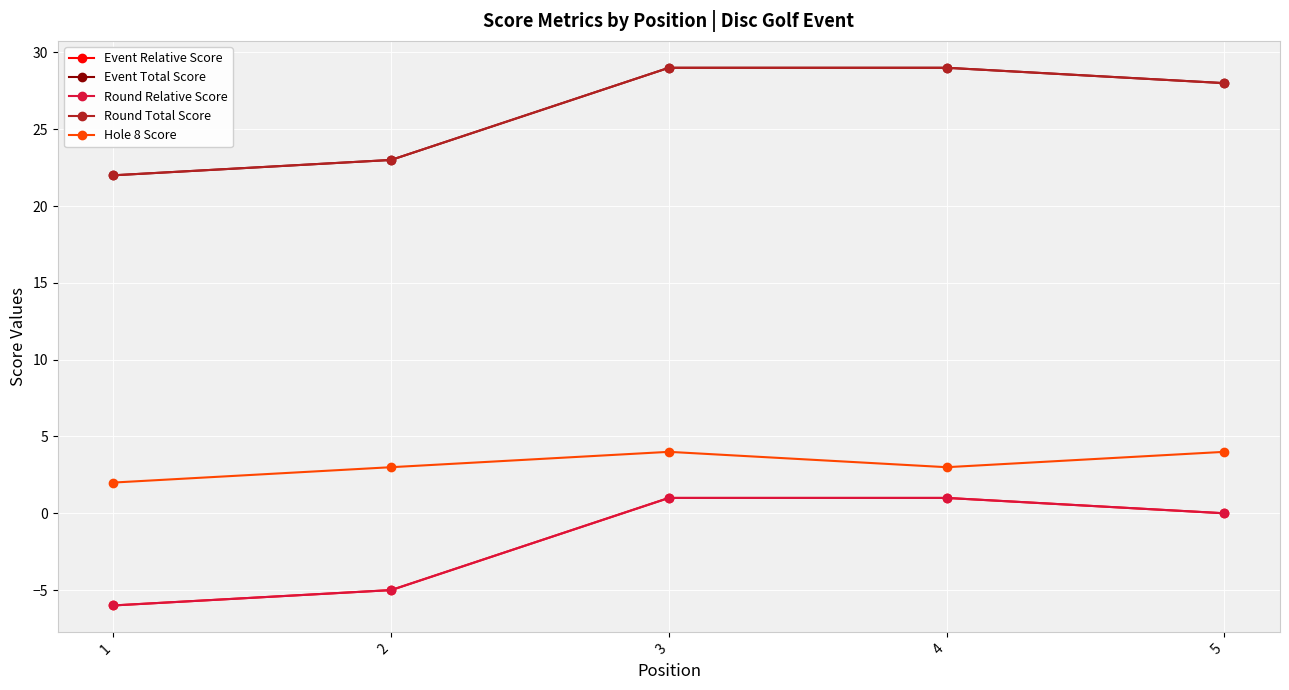

What is the approximate value of Event Total Score at 2?

23